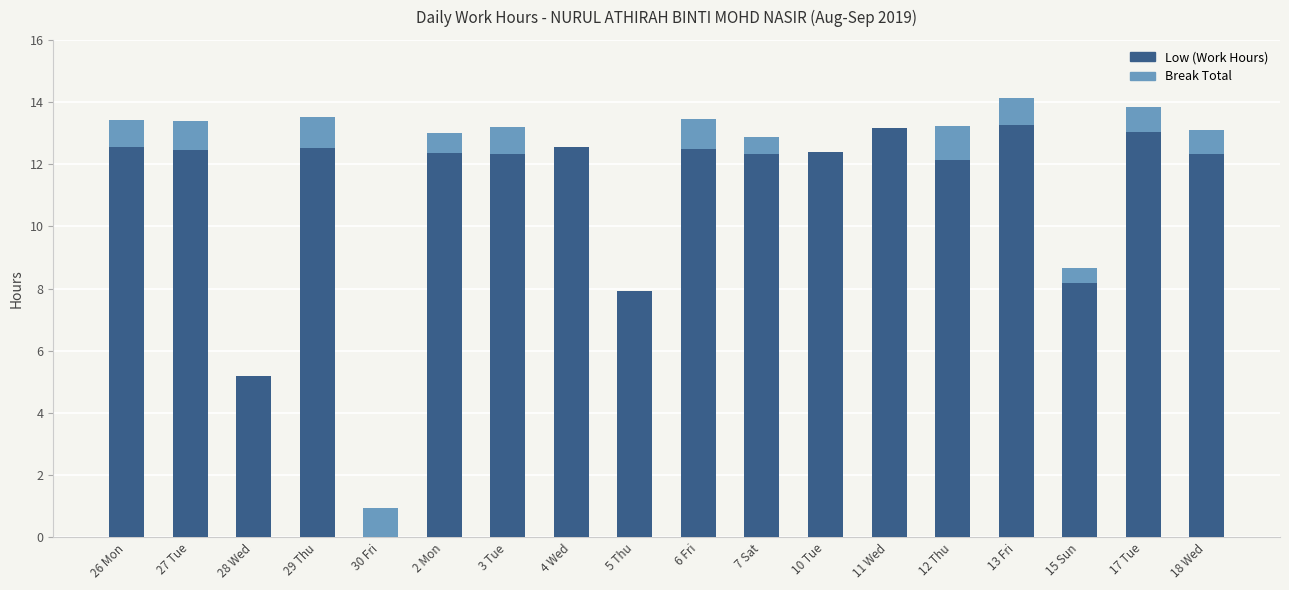

Are the bars grouped side by side (vs. stacked)?

No